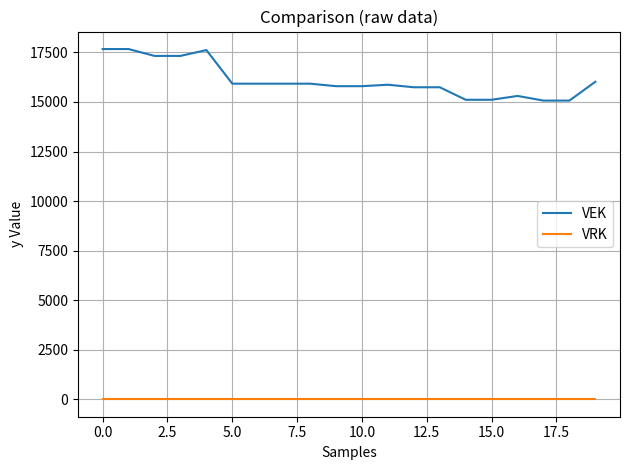

What is the maximum value shown in the chart?

17670